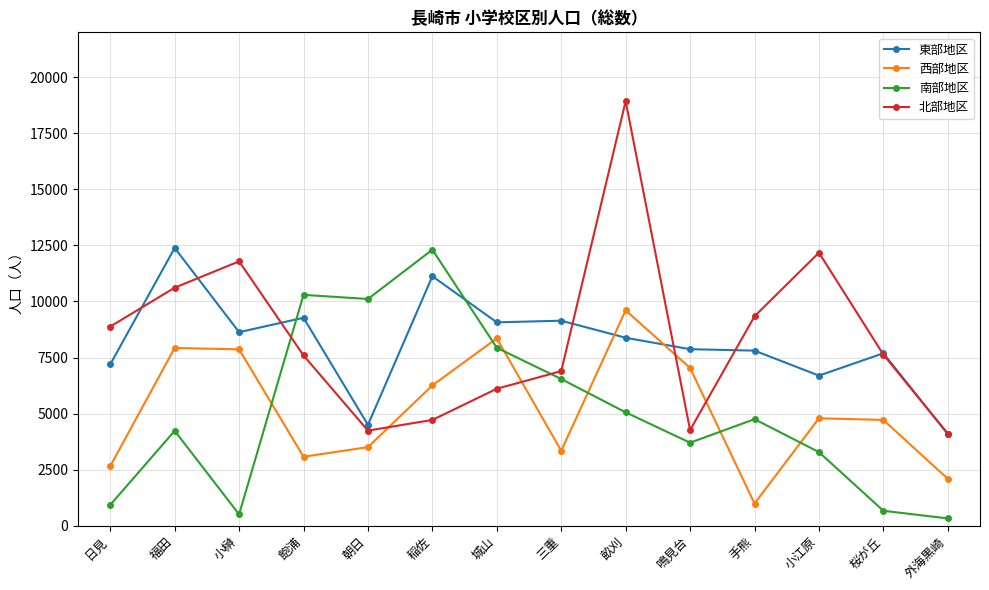

What is the total value across all series at 日見?

19660